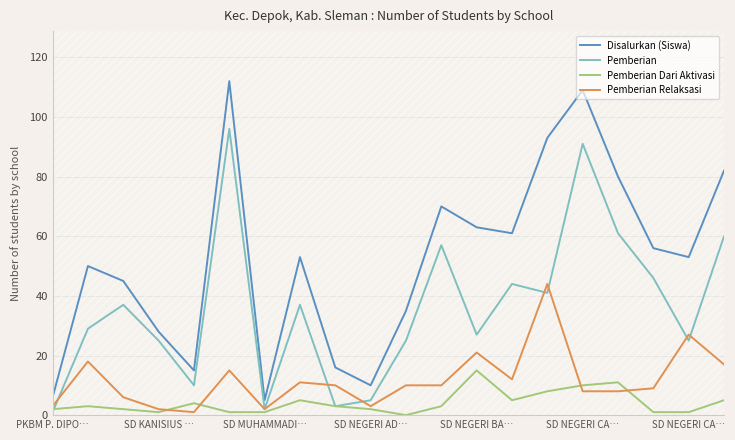

Which series has the largest total across all categories?

Disalurkan (Siswa)